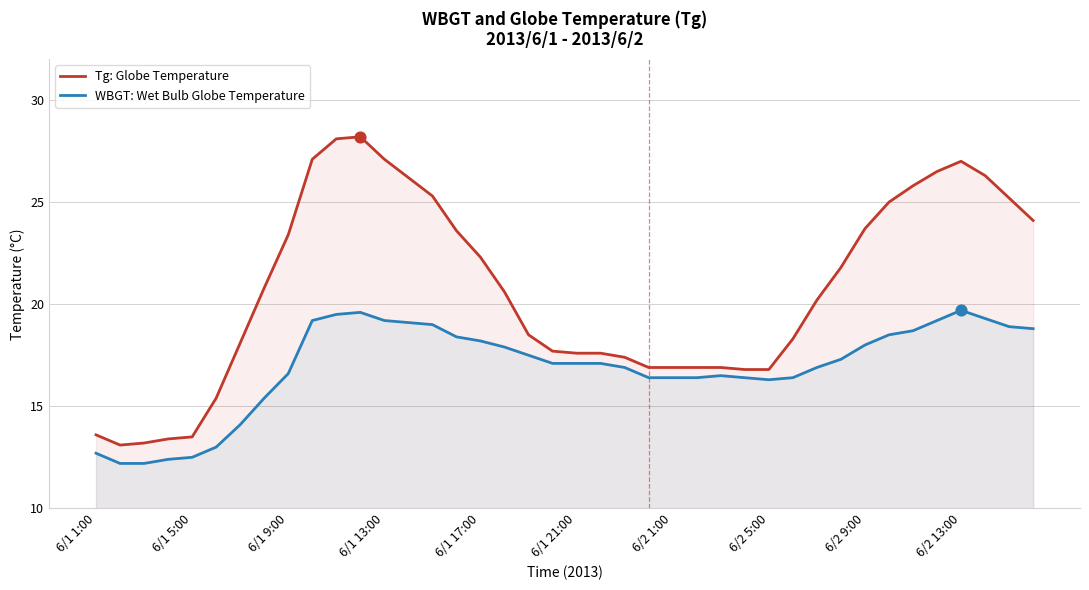

What is the total value across all series at 6/1 17:00?

40.5